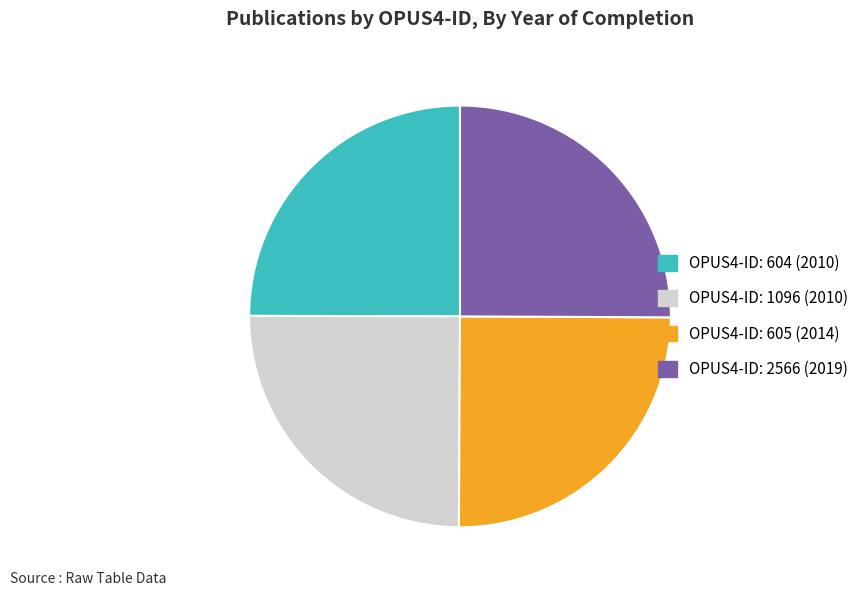

Is there a majority slice in this chart?

No